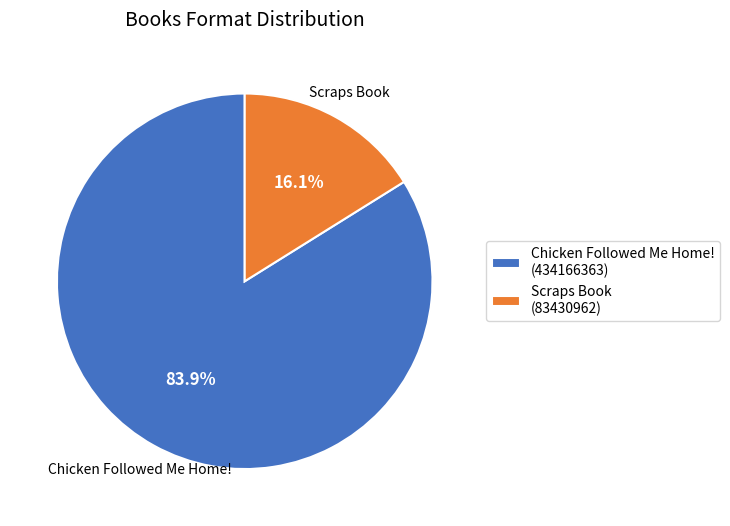

How many slices are in this pie chart?

2